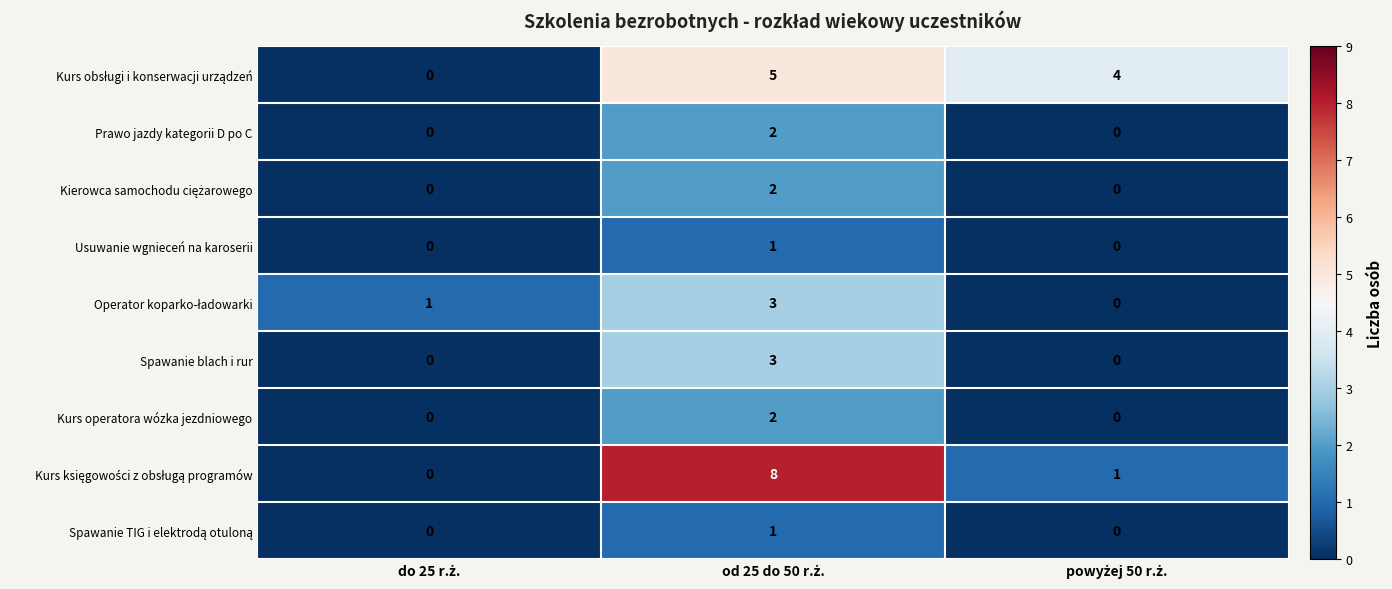

What is the difference between the maximum and minimum values in the Spawanie blach i rur series?

3